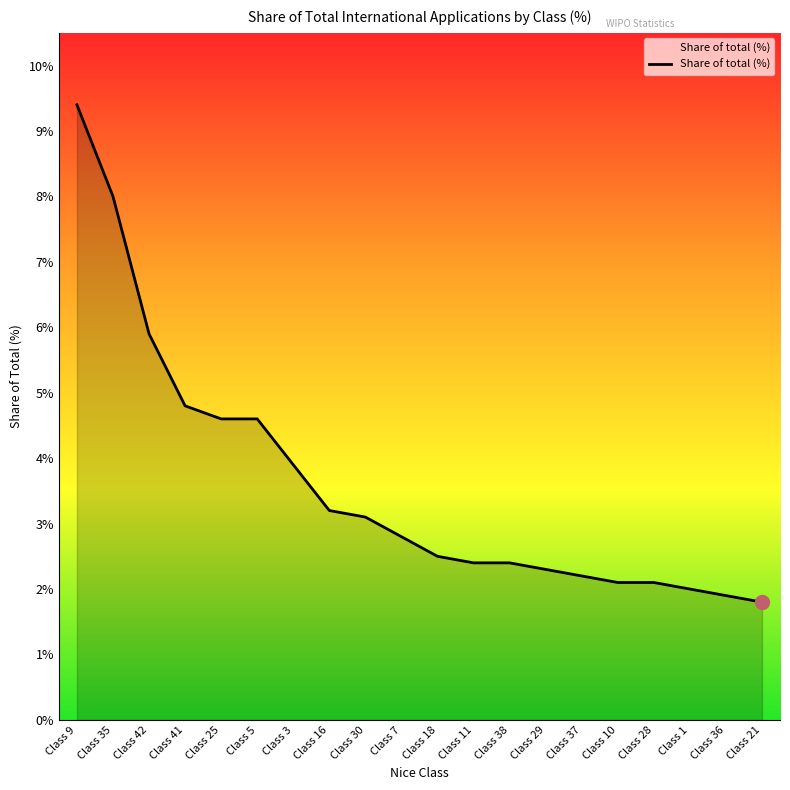

What is the ratio of the value at Class 7 to the value at Class 29?

1.2